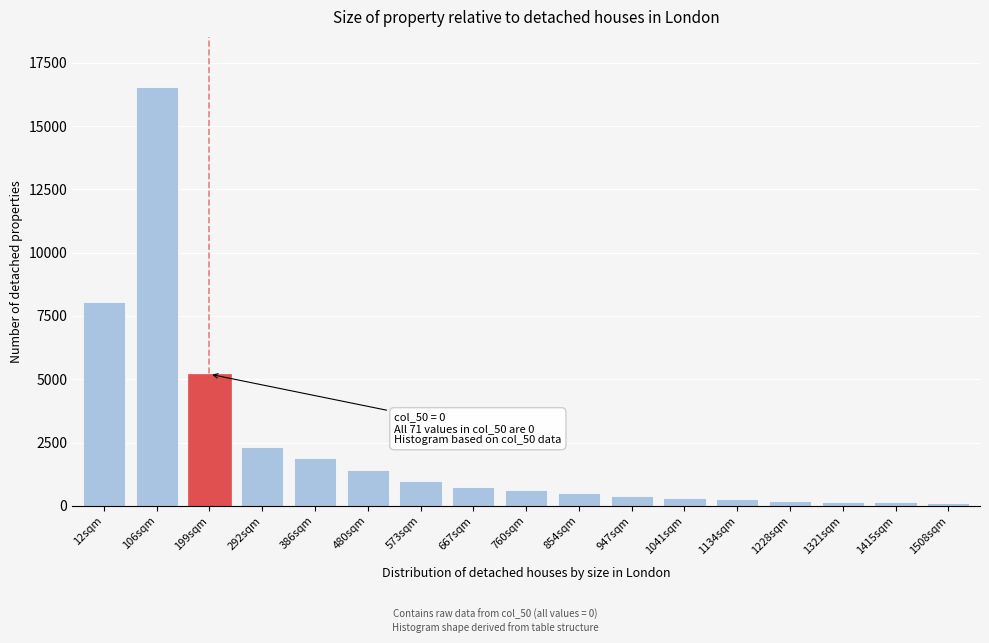

What is the label of the 1st bar from the left?

12sqm